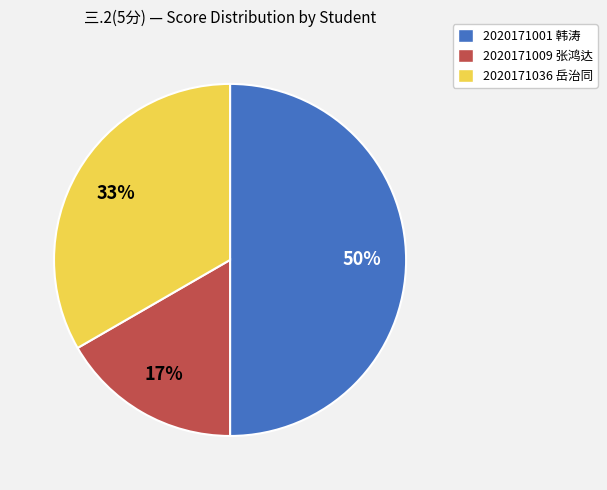

Count the number of slices in the pie.

3